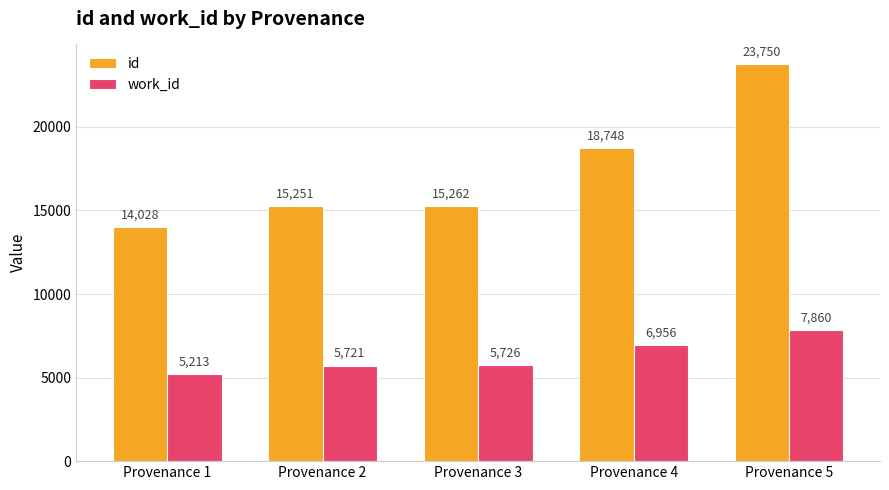

What is the value of the id bar at the 3rd from the left?

15262